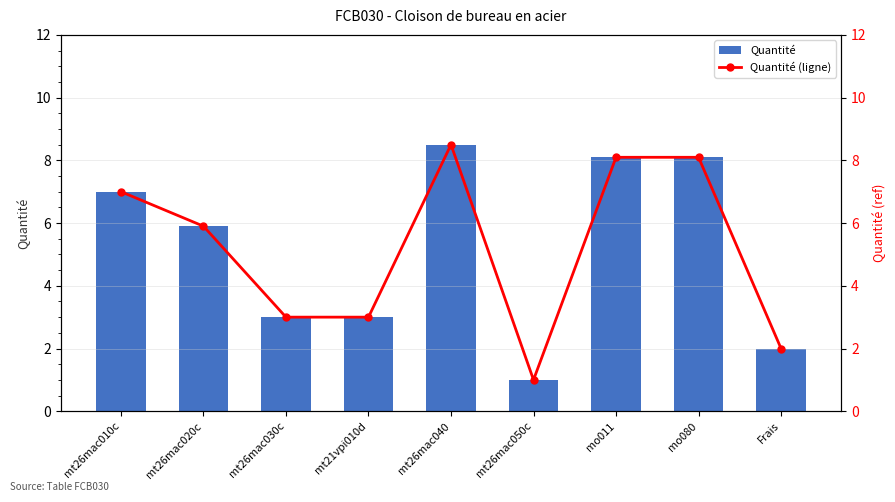

Count the number of data series in this chart.

2